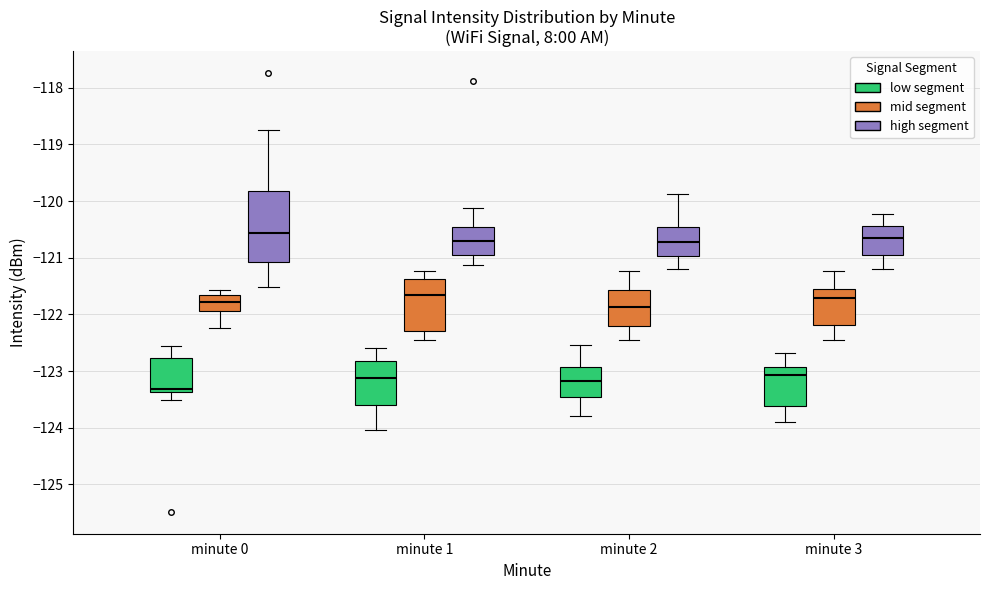

Reading left to right, transcribe this box plot: for each box, give where its median line is, the range the box spans, and where its two whiskers end, as read against the y-axis. The values are not printed on the chart, so give them approximately, as read against the axis.

minute 0 (low segment): median -123.3, box -123.4 to -122.8, whiskers -123.5 to -122.6
minute 0 (mid segment): median -121.8, box -121.9 to -121.6, whiskers -122.2 to -121.6 (just above the box's upper edge)
minute 0 (high segment): median -120.6, box -121.1 to -119.8, whiskers -121.5 to -118.7
minute 1 (low segment): median -123.1, box -123.6 to -122.8, whiskers -124.0 to -122.6
minute 1 (mid segment): median -121.7, box -122.3 to -121.4, whiskers -122.5 to -121.2
minute 1 (high segment): median -120.7, box -121.0 to -120.5, whiskers -121.1 to -120.1
minute 2 (low segment): median -123.2, box -123.5 to -122.9, whiskers -123.8 to -122.5
minute 2 (mid segment): median -121.9, box -122.2 to -121.6, whiskers -122.5 to -121.2
minute 2 (high segment): median -120.7, box -121.0 to -120.5, whiskers -121.2 to -119.9
minute 3 (low segment): median -123.1, box -123.6 to -122.9, whiskers -123.9 to -122.7
minute 3 (mid segment): median -121.7, box -122.2 to -121.5, whiskers -122.5 to -121.2
minute 3 (high segment): median -120.7, box -121.0 to -120.4, whiskers -121.2 to -120.2